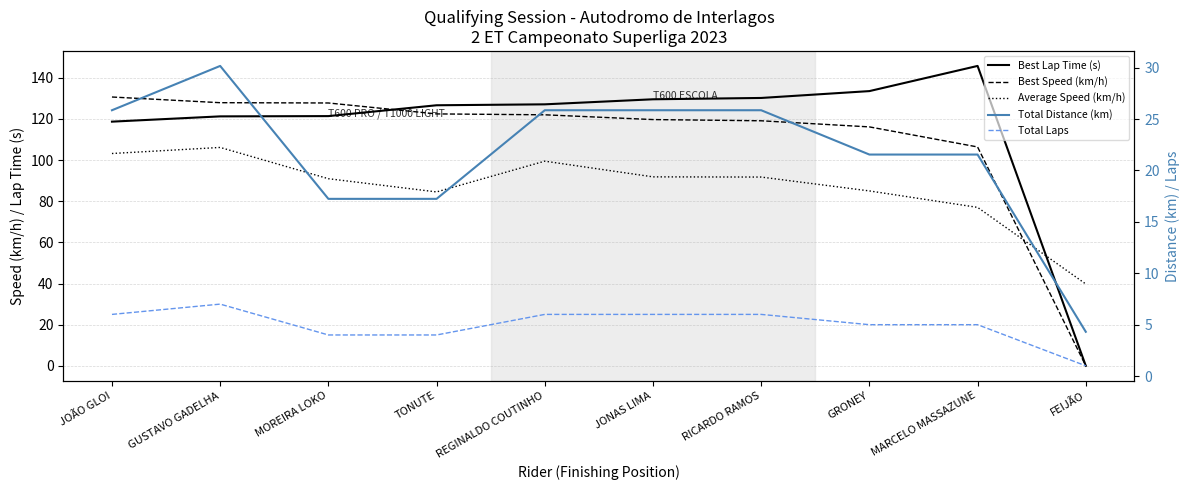

At GUSTAVO GADELHA, list the series in order from largest to smallest.

Best Speed (km/h), Best Lap Time (s), Average Speed (km/h), Total Distance (km), Total Laps